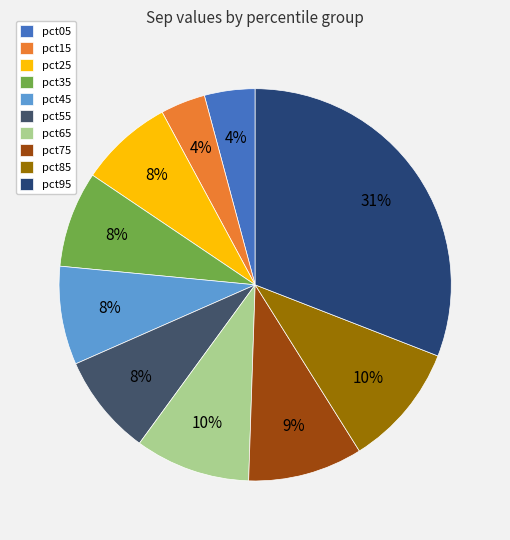

To the nearest percent, what portion does pct35 represent?

8%